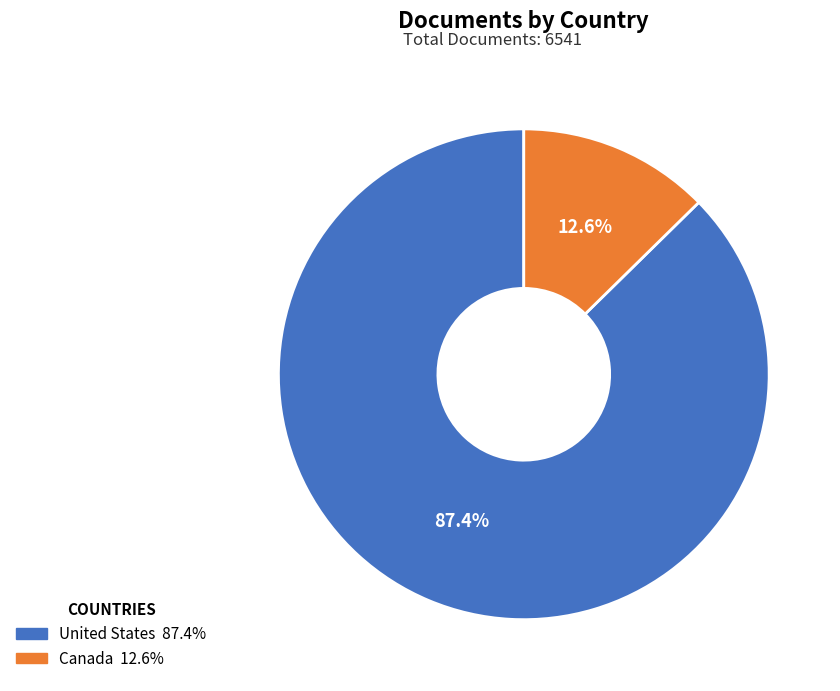

The United States slice represents 95% of the pie. True or false?

False